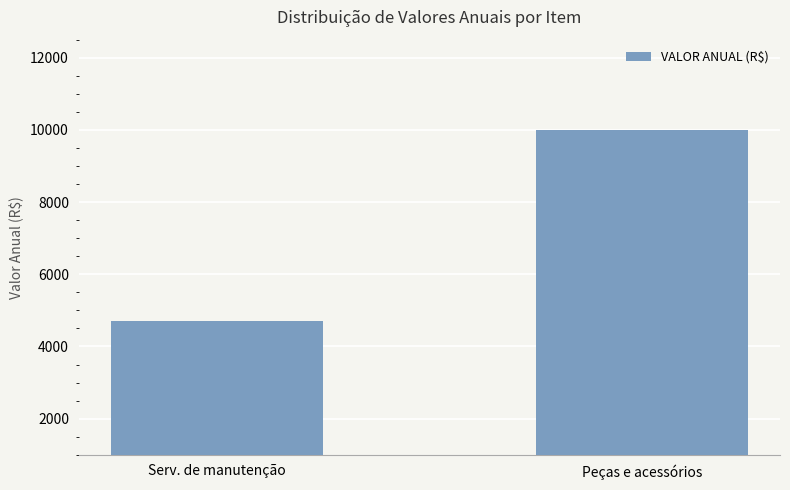

What is the sum of all values?

14706.8